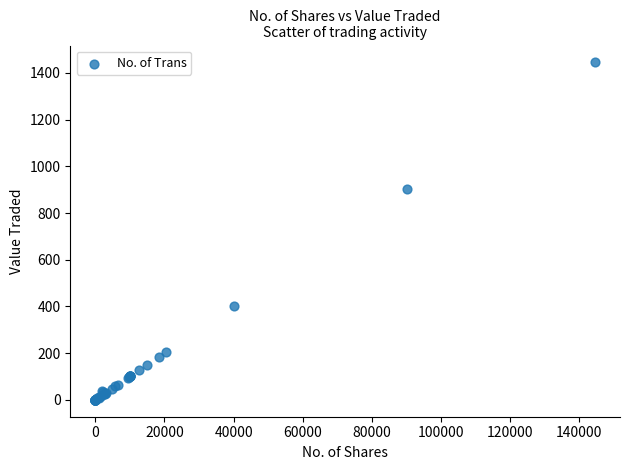

What Y value in the scatter plot is closest to 722?

902